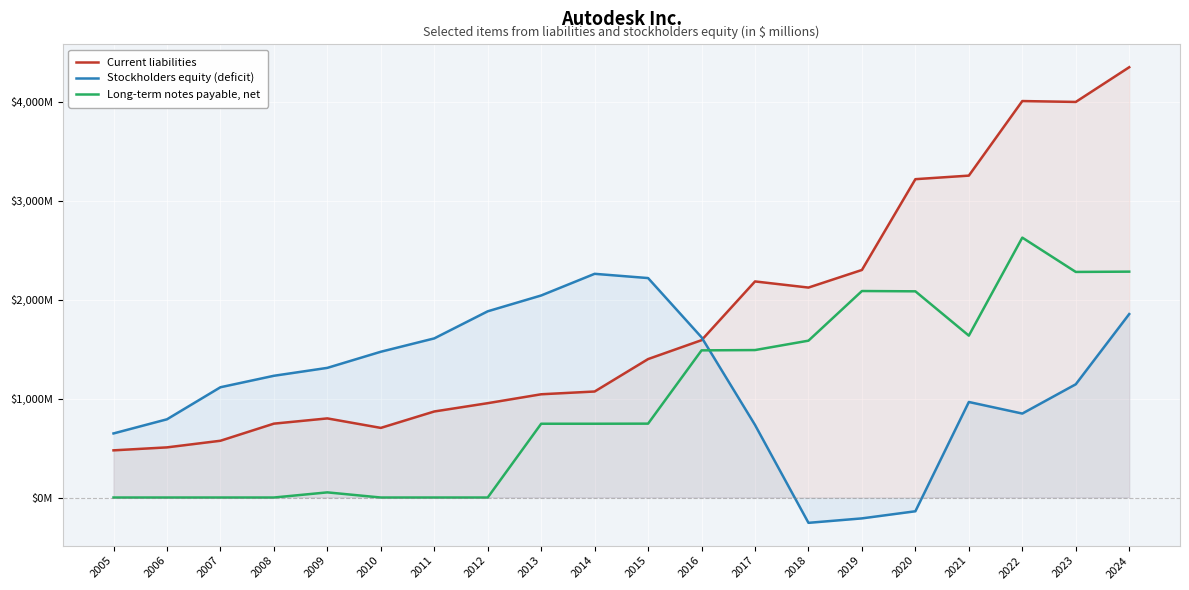

The Current liabilities series shows 1203 at 2008. True or false?

False